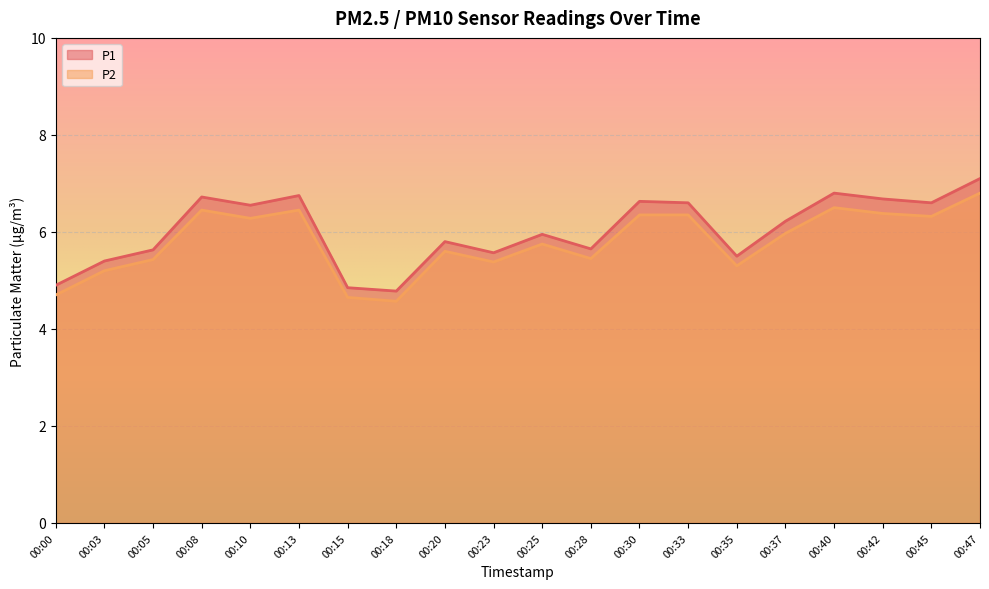

How many data points does each series have?

20